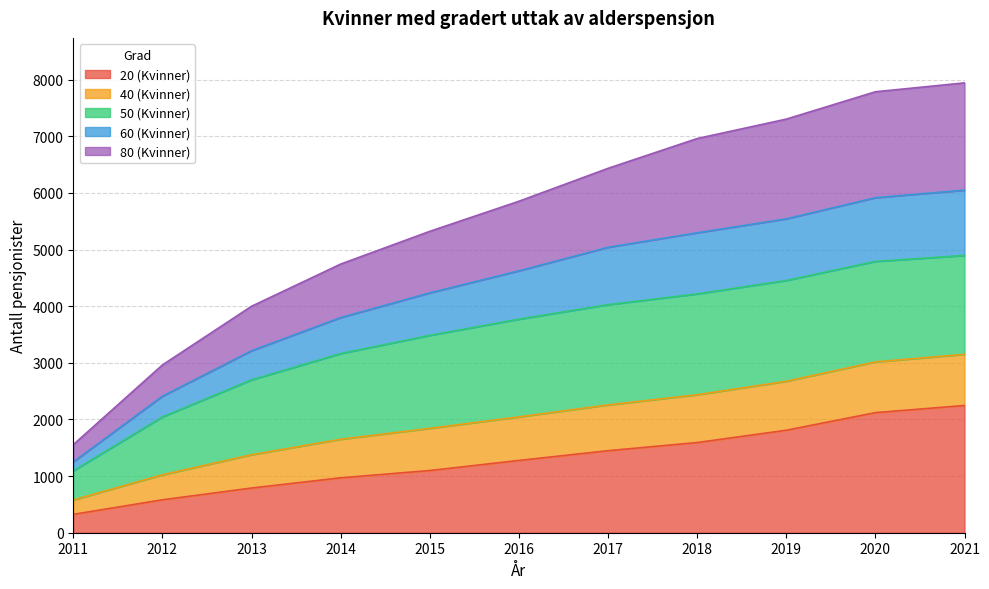

How many data points does each series have?

11